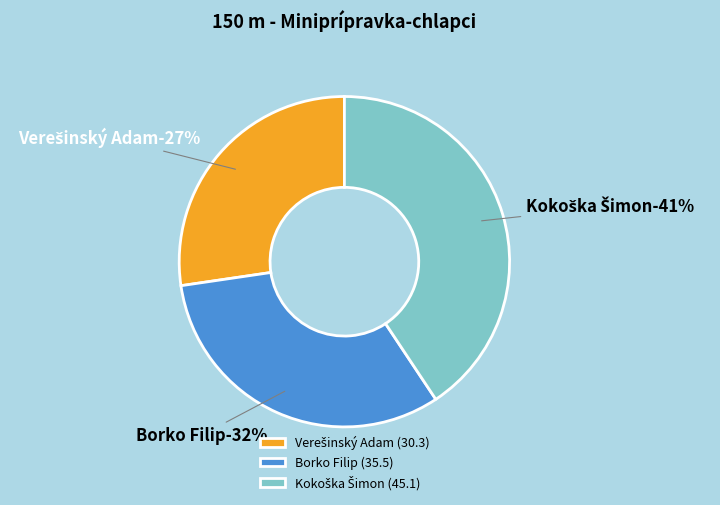

How many slices are in this pie chart?

3